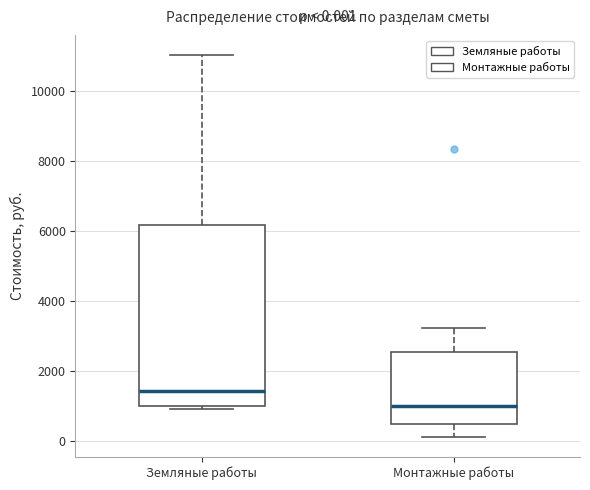

Which box has the lowest median line?

Монтажные работы